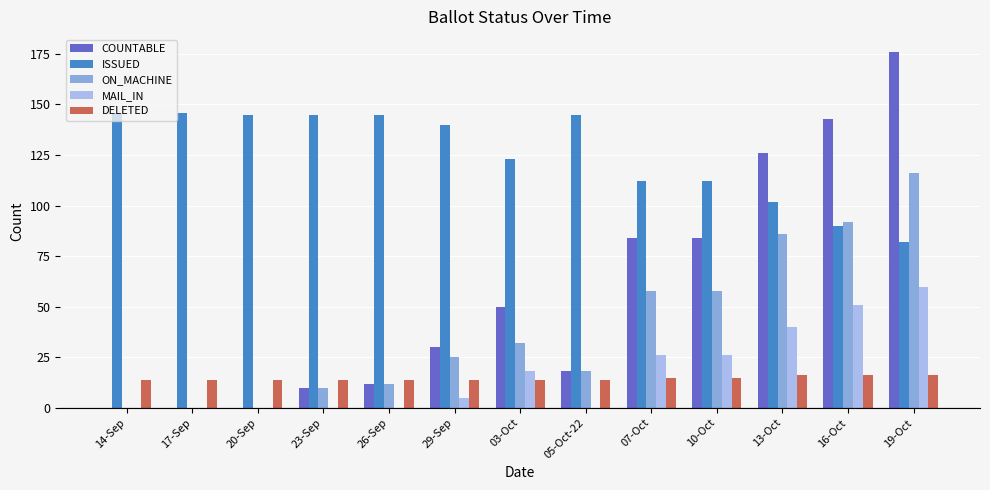

Is it true that MAIL_IN equals 0 at 17-Sep?

True